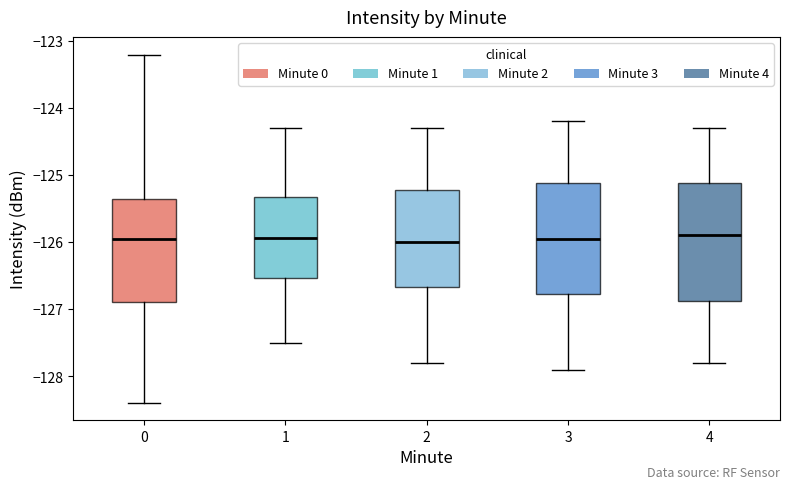

Reading left to right, transcribe this box plot: for each box, give where its median line is, the range the box spans, and where its two whiskers end, as read against the y-axis. The values are not printed on the chart, so give them approximately, as read against the axis.

0: median -126.0, box -126.9 to -125.4, whiskers -128.4 to -123.2
1: median -125.9, box -126.5 to -125.3, whiskers -127.5 to -124.3
2: median -126.0, box -126.7 to -125.2, whiskers -127.8 to -124.3
3: median -125.9, box -126.8 to -125.1, whiskers -127.9 to -124.2
4: median -125.9, box -126.9 to -125.1, whiskers -127.8 to -124.3